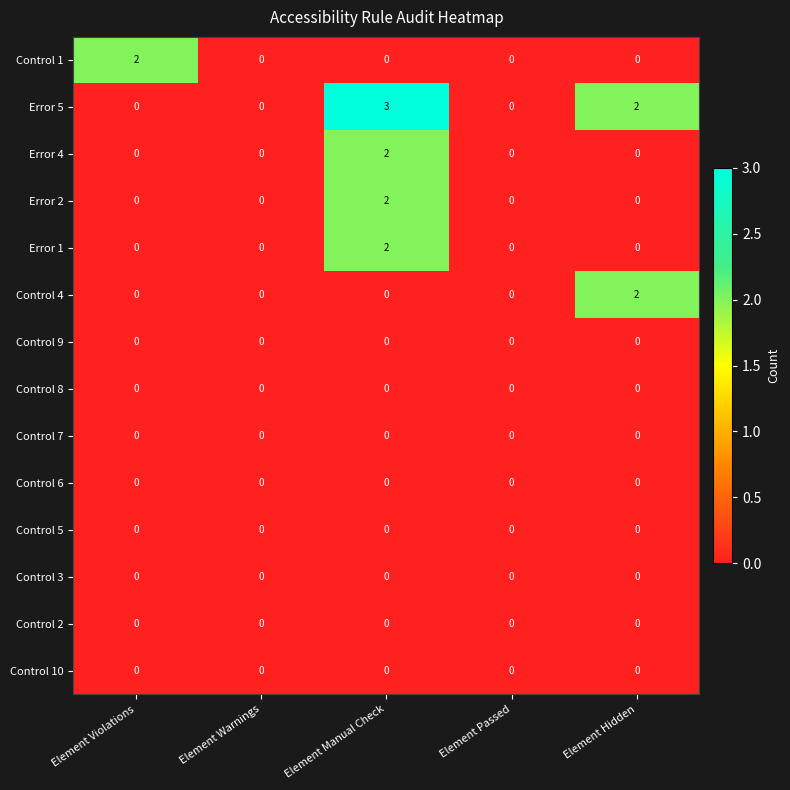

Which series has the largest total across all categories?

Error 5